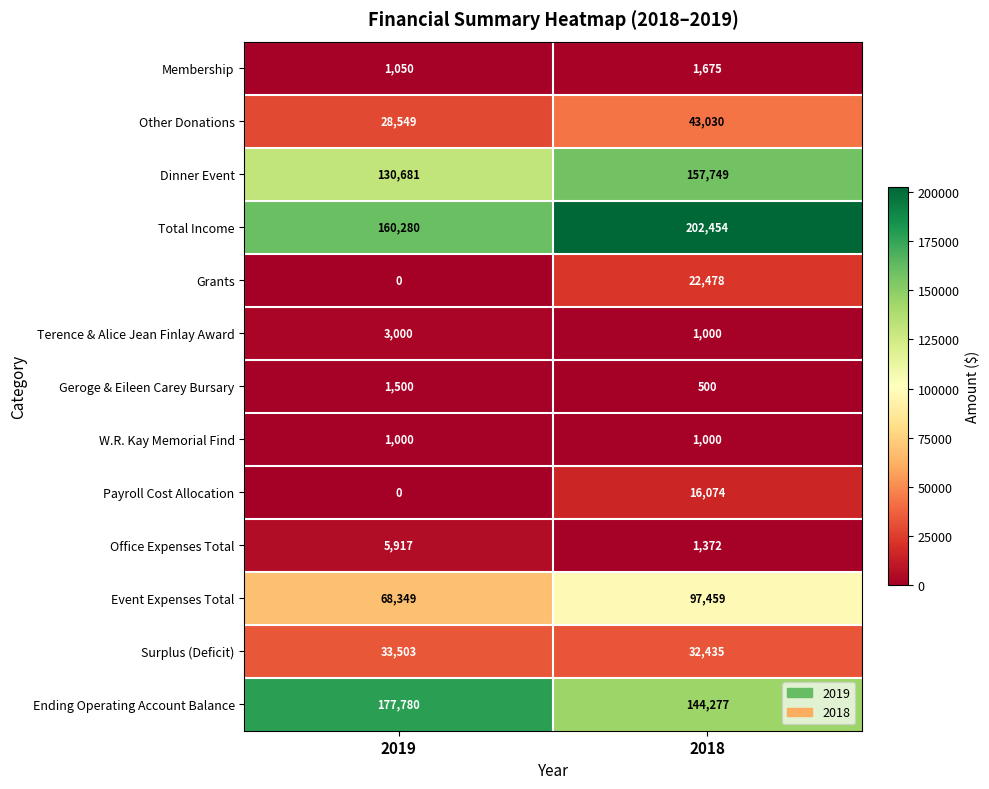

At which category does the chart reach its minimum across all series?

2019